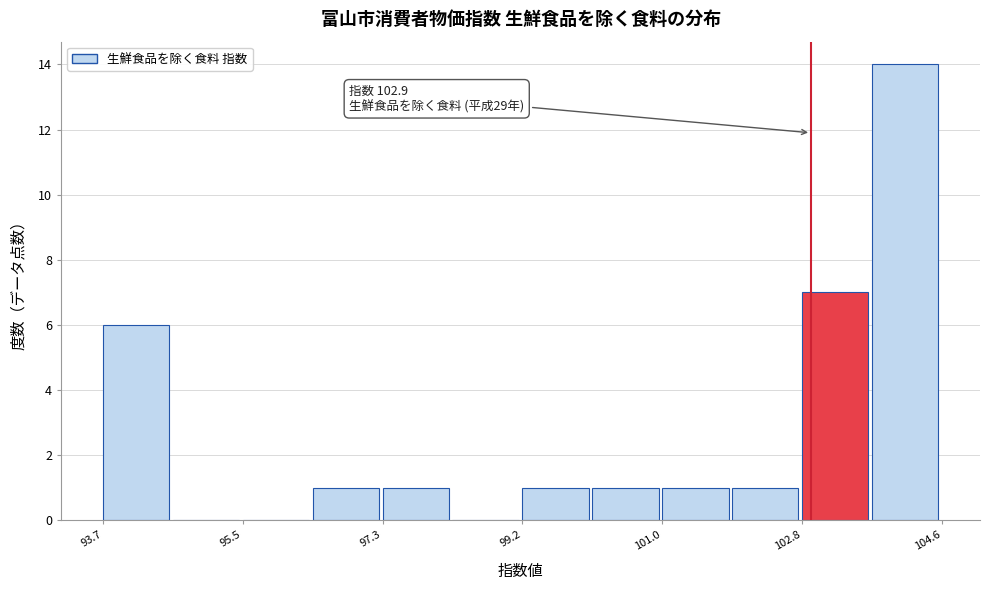

Which range on the x-axis has the tallest bar?

103.6 to 104.6